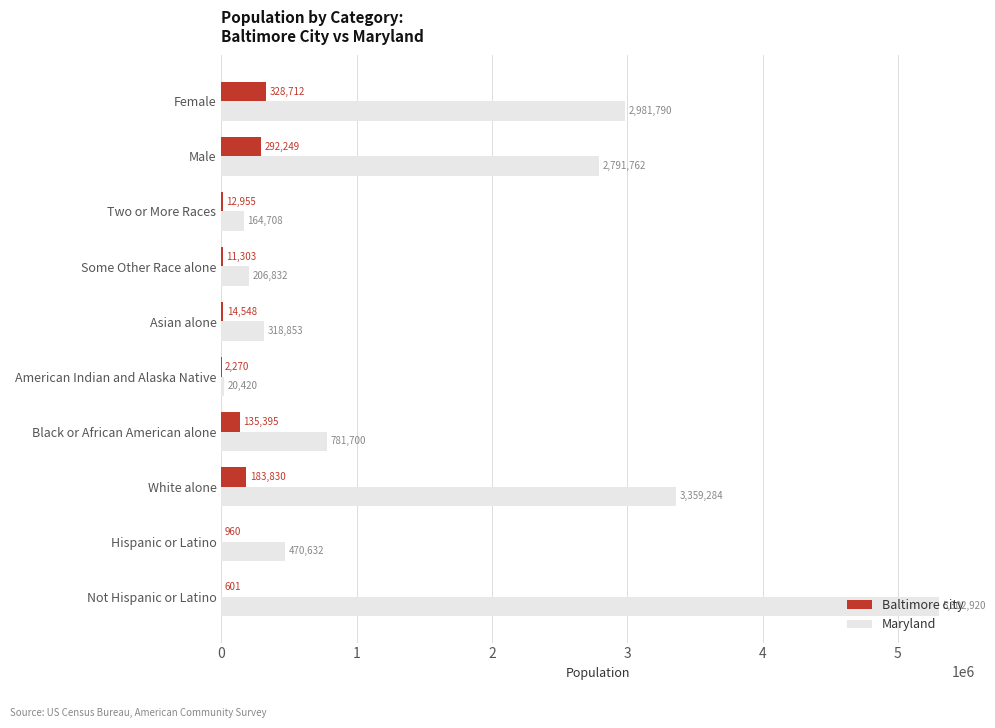

What is the greatest value displayed?

5302920